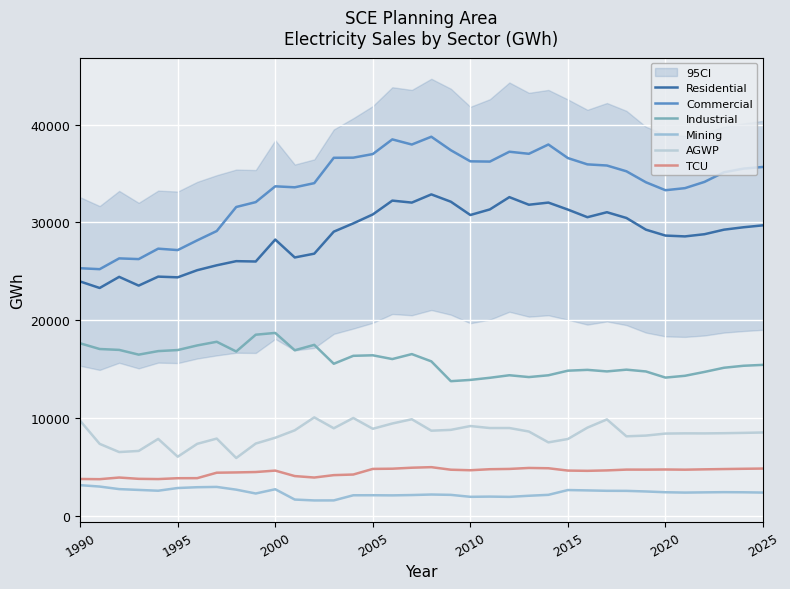

Reading left to right, list all the values displayed in this chart.

Residential: 23960.5	23294.8	24434.3	23538.1	24457.8	24386.1	25115.5	25616.8	26041.6	26005.2	28251.8	26419.4	26808.1	29060.8	29908.1	30823.0	32238.4	32035.6	32875.0	32126.1	30765.3	31337.2	32594.5	31816.2	32036.3	31319.3	30540.3	31050.0	30460.7	29263.6	28659.8	28575.3	28799.4	29263.8	29510.0	29707.8
Commercial: 25316.9	25220.5	26324.7	26252.0	27319.6	27174.6	28170.7	29124.3	31586.1	32084.7	33702.2	33600.7	34026.2	36621.2	36634.8	37002.7	38505.6	37979.6	38776.5	37396.0	36258.6	36233.2	37241.9	37030.6	37980.9	36592.3	35947.8	35831.6	35239.9	34114.3	33302.4	33514.4	34153.4	35138.5	35514.1	35683.6
Industrial: 17631.7	17048.7	16957.8	16472.5	16834.1	16941.4	17414.1	17789.8	16793.9	18512.8	18695.4	16921.0	17473.6	15538.7	16352.0	16405.0	16019.8	16527.9	15784.0	13755.3	13885.7	14103.1	14362.8	14175.7	14359.2	14829.7	14913.4	14755.7	14934.2	14750.5	14122.0	14307.5	14703.2	15130.0	15333.0	15425.8
Mining: 3111.6	2969.4	2708.2	2624.4	2543.3	2819.1	2901.6	2932.5	2651.7	2258.6	2694.0	1638.6	1547.9	1551.3	2076.7	2080.8	2067.6	2100.5	2153.4	2119.1	1919.5	1940.2	1913.5	2027.3	2121.4	2612.4	2575.4	2534.3	2527.6	2466.4	2386.8	2352.4	2375.4	2394.8	2382.5	2353.5
AGWP: 9703.1	7339.4	6500.8	6615.4	7847.7	6024.8	7342.1	7878.9	5891.8	7372.0	7965.3	8726.6	10050.0	8935.4	9987.3	8882.8	9423.5	9857.9	8687.3	8772.0	9163.0	8959.0	8961.0	8602.5	7492.1	7837.1	8999.4	9841.2	8112.2	8187.2	8392.0	8414.8	8410.2	8431.2	8463.2	8503.5
TCU: 3745.1	3723.8	3892.7	3759.9	3735.3	3823.5	3828.2	4387.3	4415.5	4456.9	4602.4	4042.3	3893.3	4138.5	4200.6	4775.5	4796.7	4898.0	4954.8	4693.3	4639.1	4744.3	4773.6	4873.2	4843.2	4605.0	4578.3	4623.1	4704.4	4702.4	4715.9	4696.9	4731.7	4761.7	4788.2	4811.7